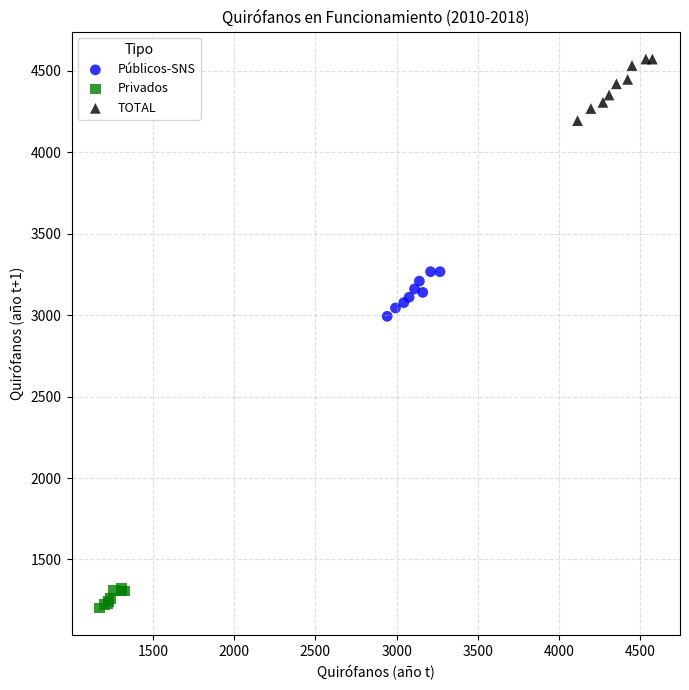

Which series contains the highest Y value?

TOTAL